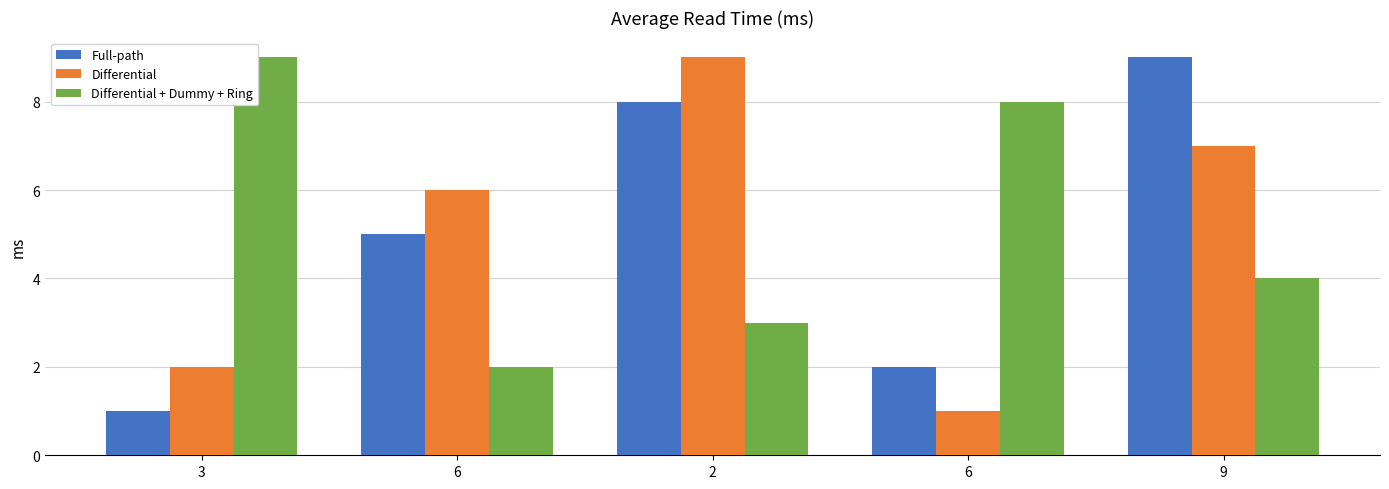

What is the total value across all series at 3?

12